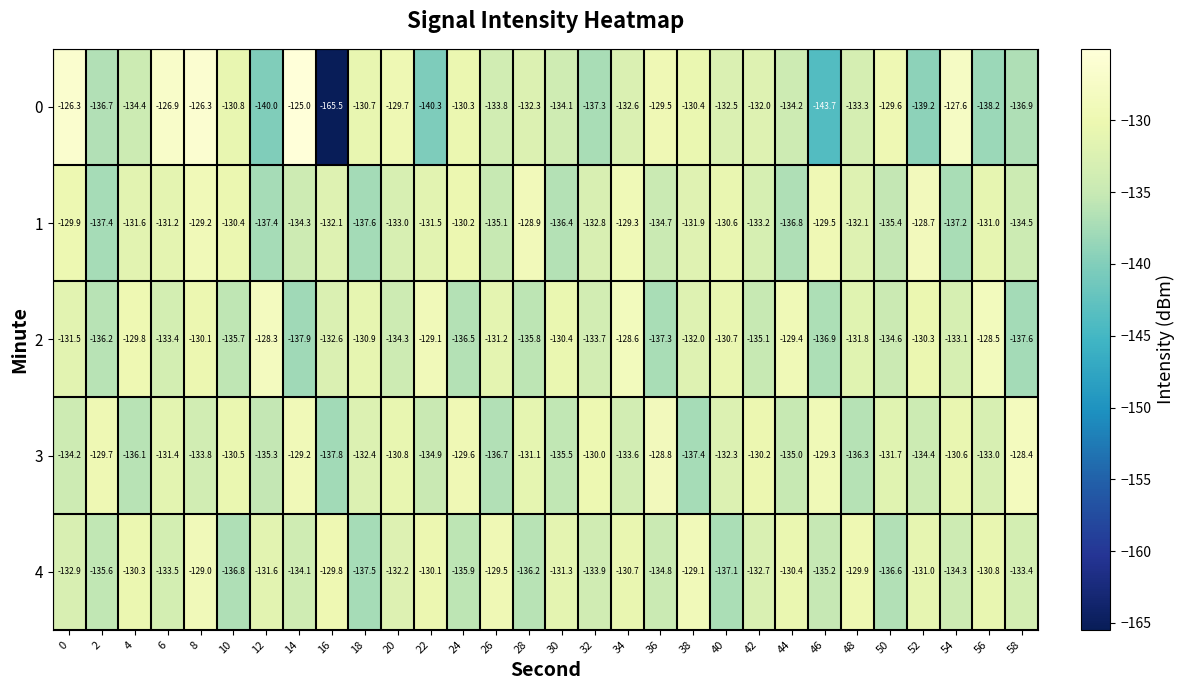

Which series changed the most between 38 and 40?

4